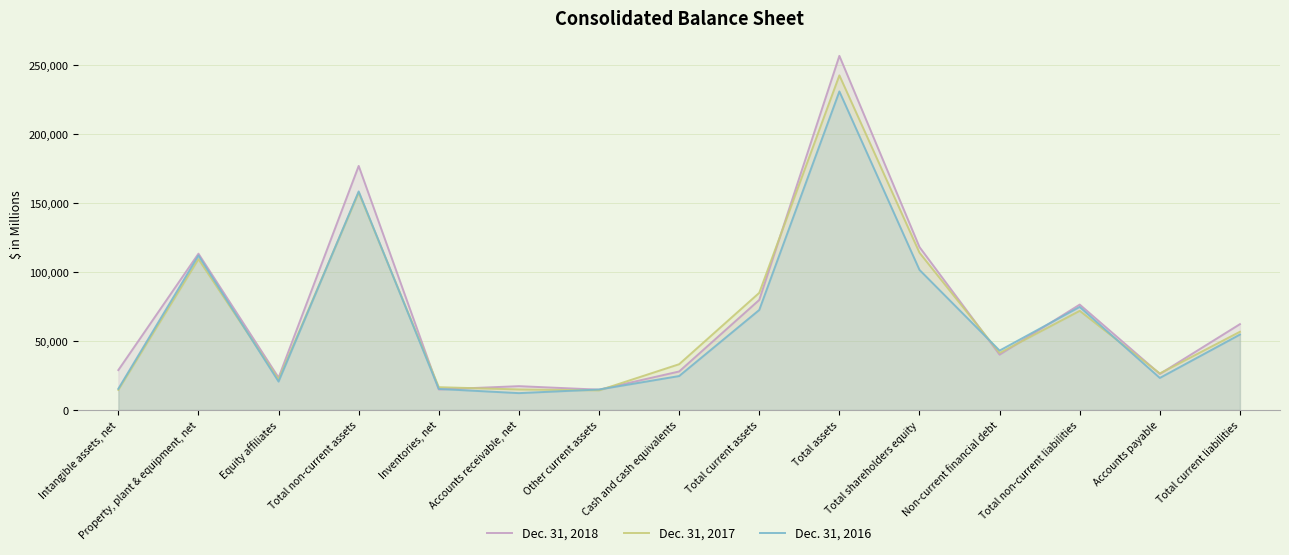

What are all the series names shown in the legend?

Dec. 31, 2018, Dec. 31, 2017, Dec. 31, 2016